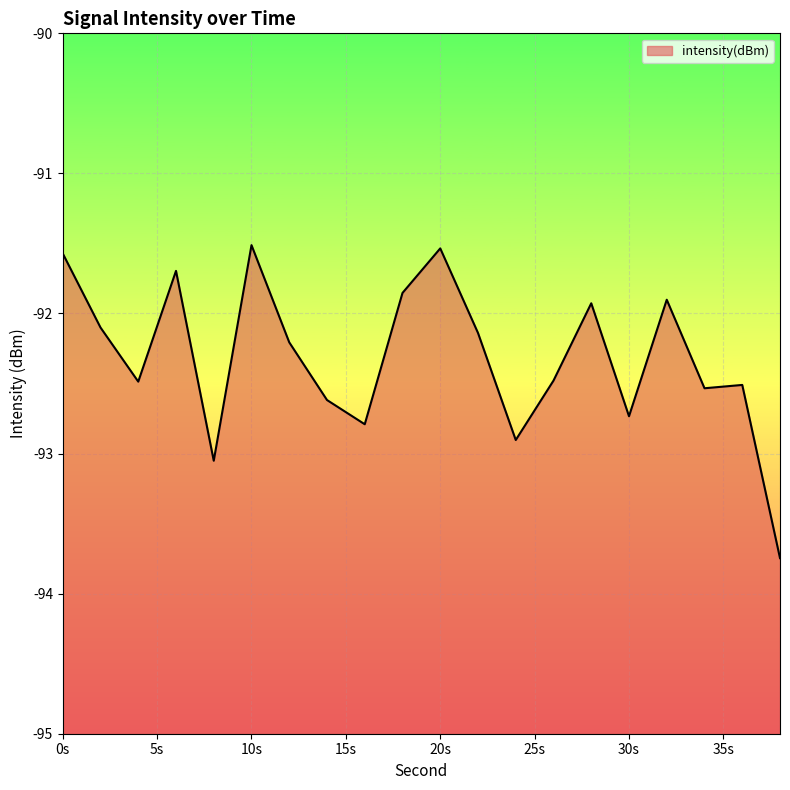

What is the value of the 16th point from the left?

-92.7